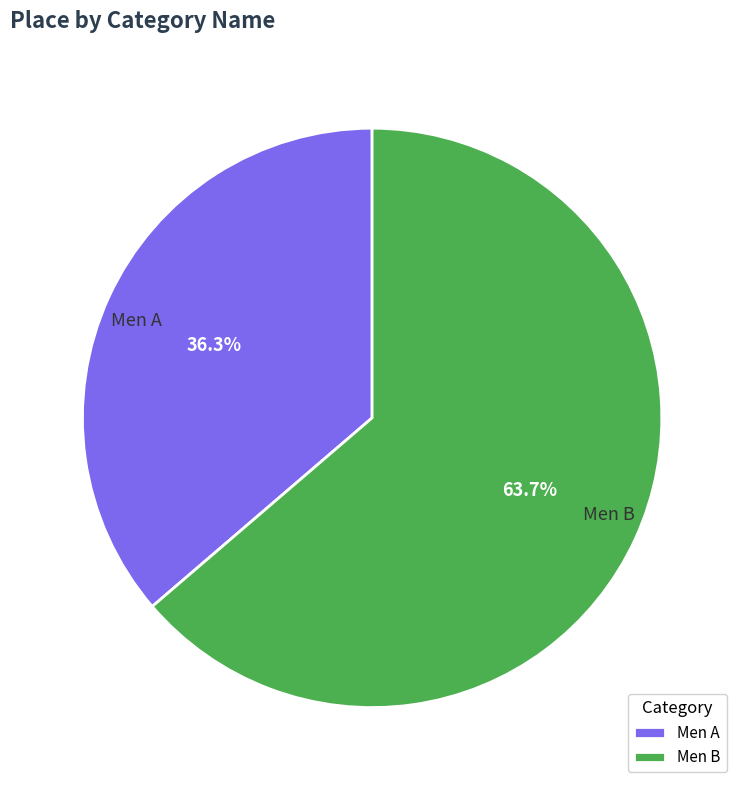

Count the number of slices in the pie.

2